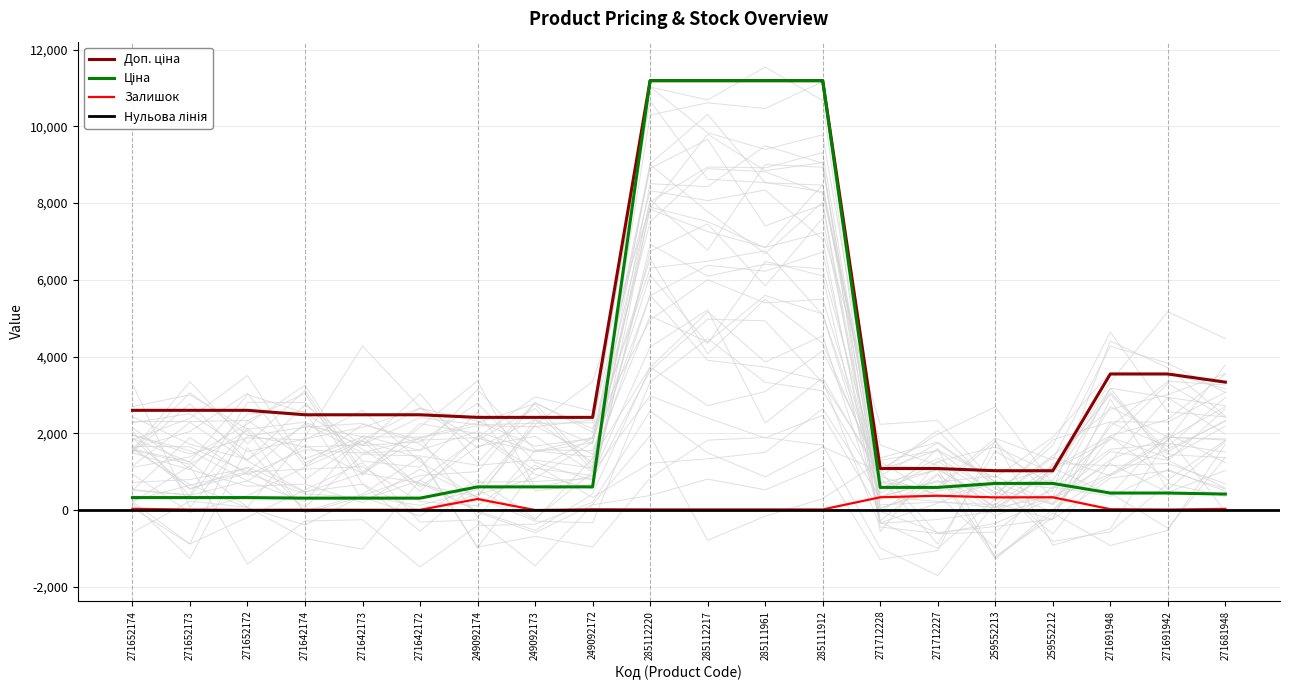

Is it true that Доп. ціна equals 5166.1 at 271691942?

False